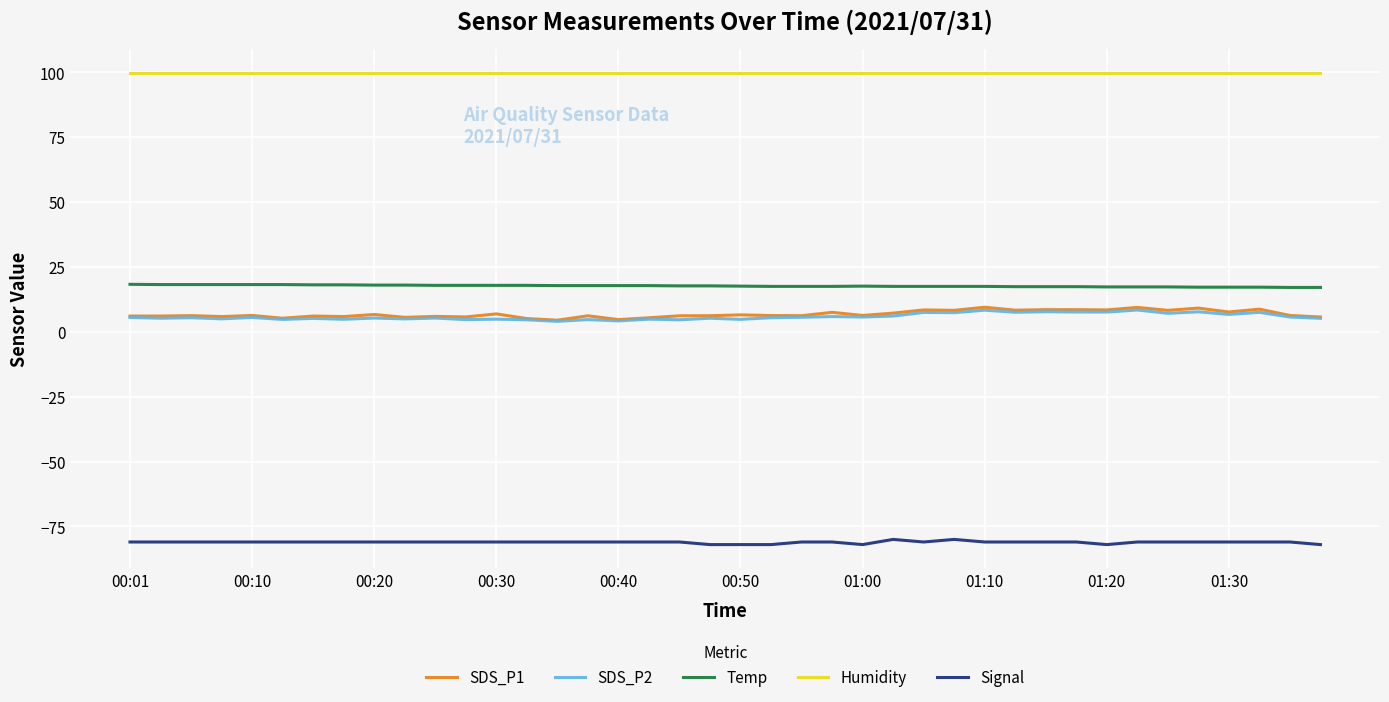

True or false: SDS_P2 and Temp cross at least once.

False